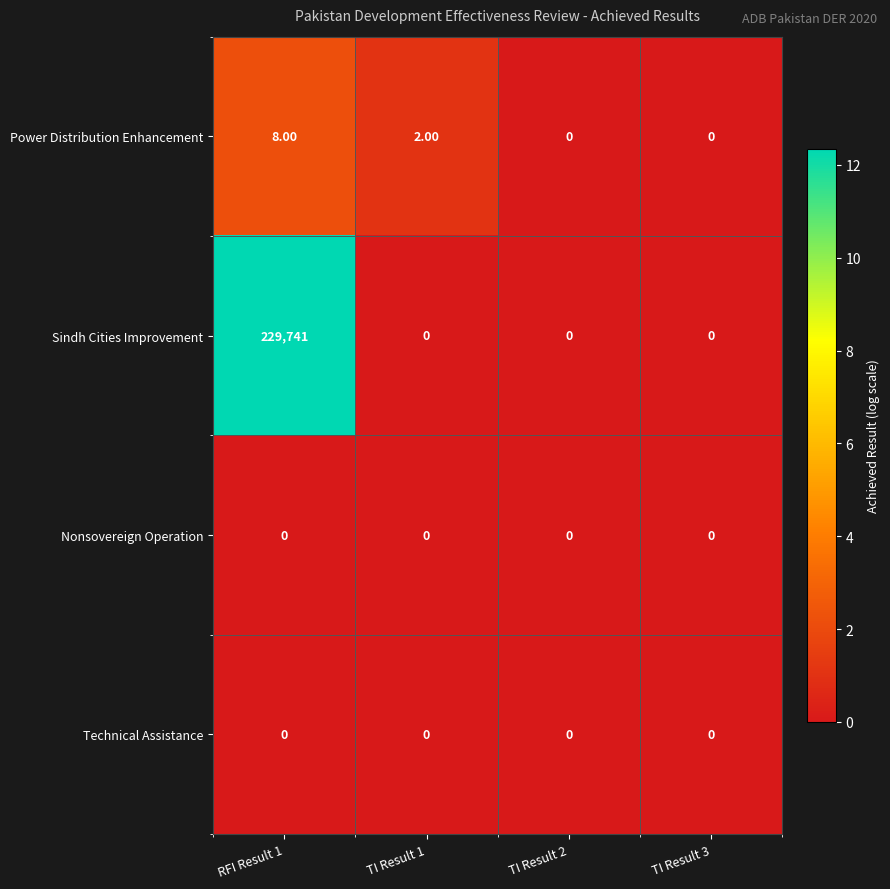

Which series has the widest spread of values?

Sindh Cities Improvement